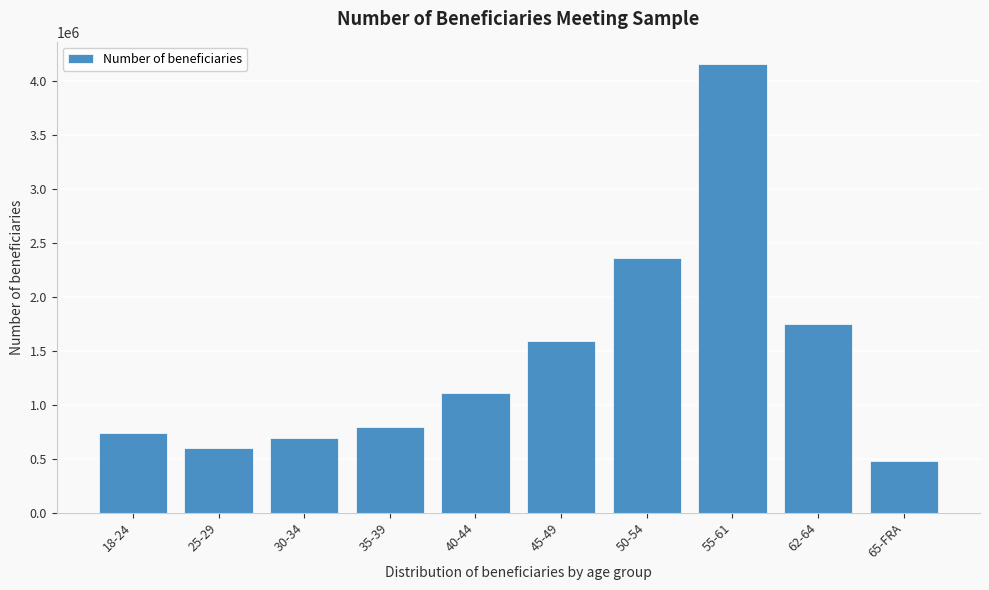

Reading left to right, what are all the values shown in this chart?

736443	597120	696294	789992	1107020	1590916	2359950	4153516	1749768	475199